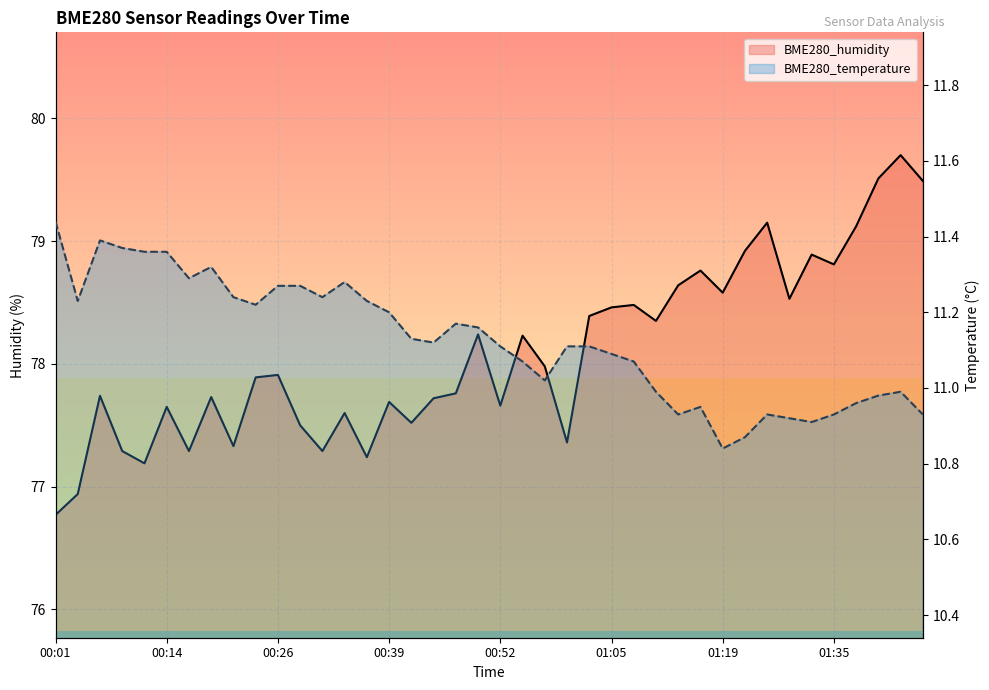

How many distinct data groups are displayed?

2